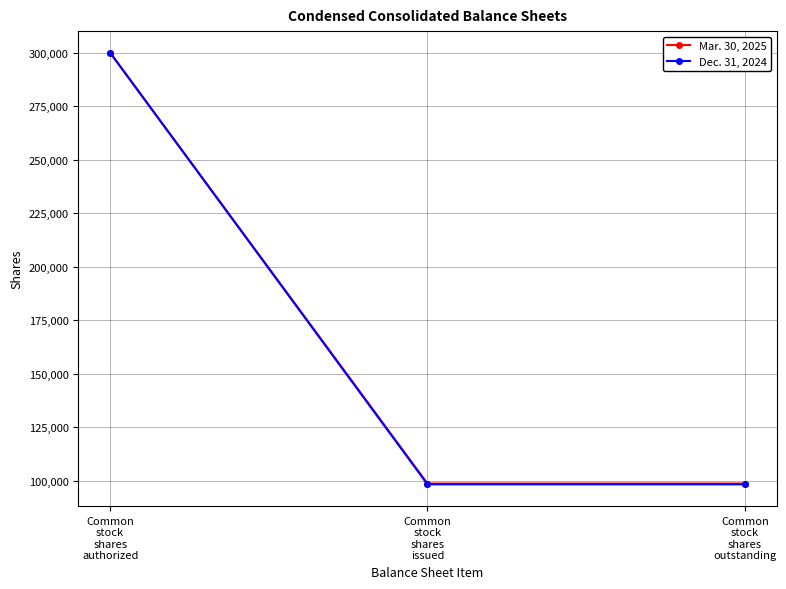

What position from the right is Common
stock
shares
outstanding?

1